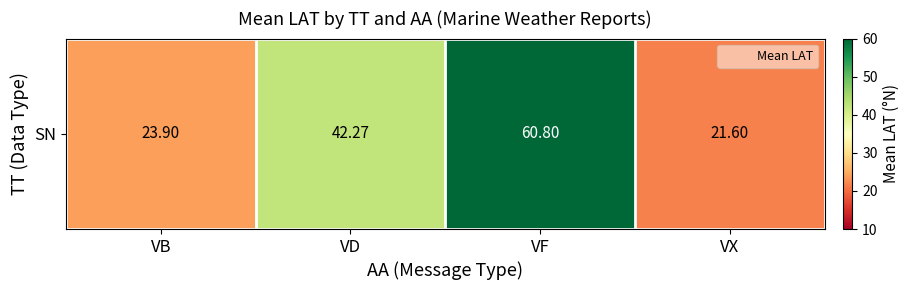

What is the change in value from VB to VF?

+36.9